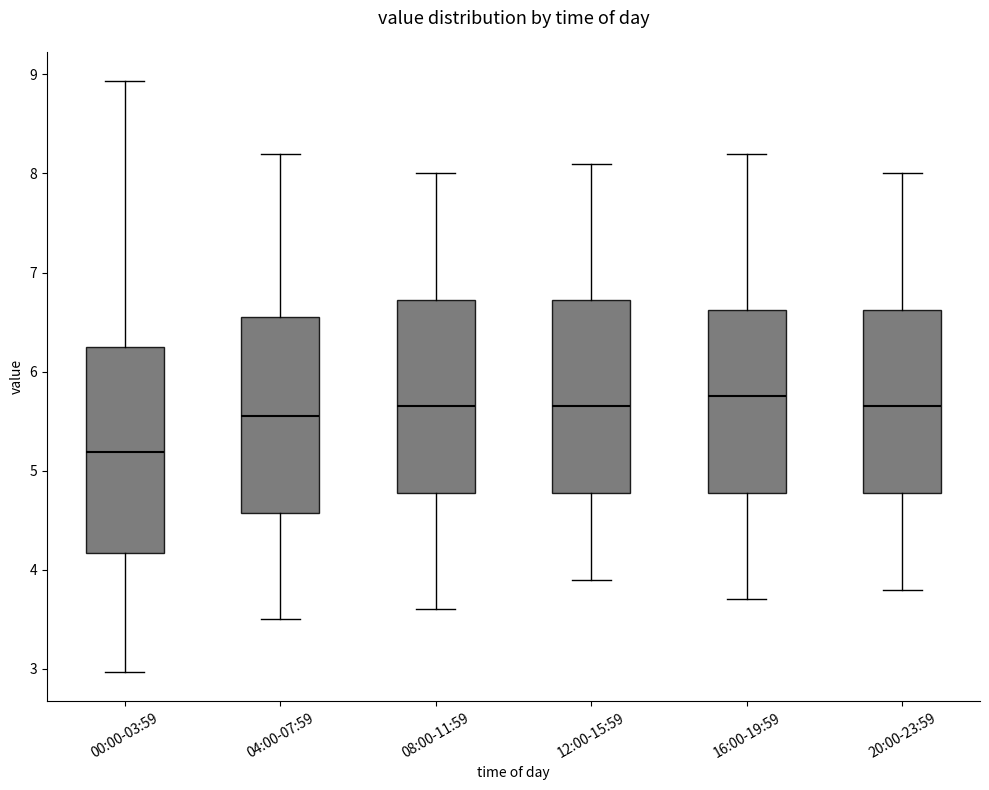

Which box has the lowest median line?

00:00-03:59